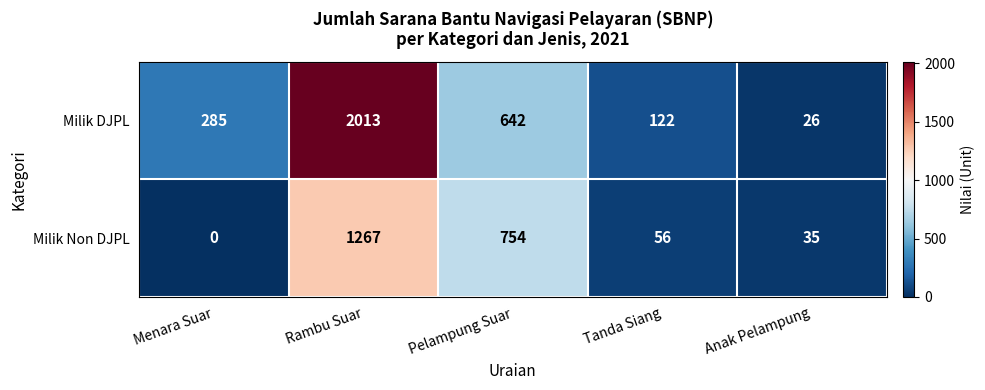

What is the spread (max minus min) of values at Pelampung Suar?

112